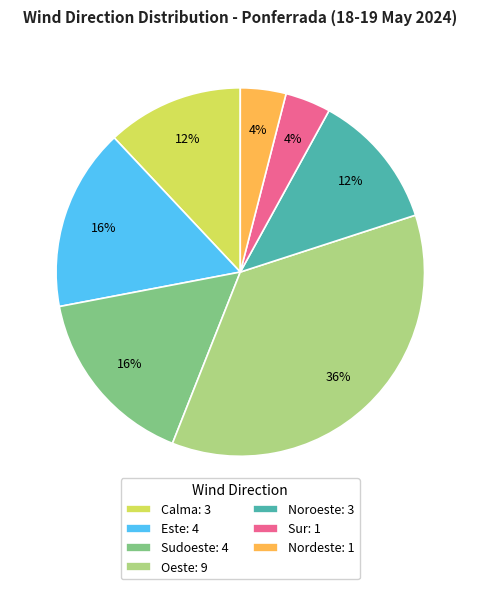

Between Nordeste: 1 and Noroeste: 3, which is larger?

Noroeste: 3